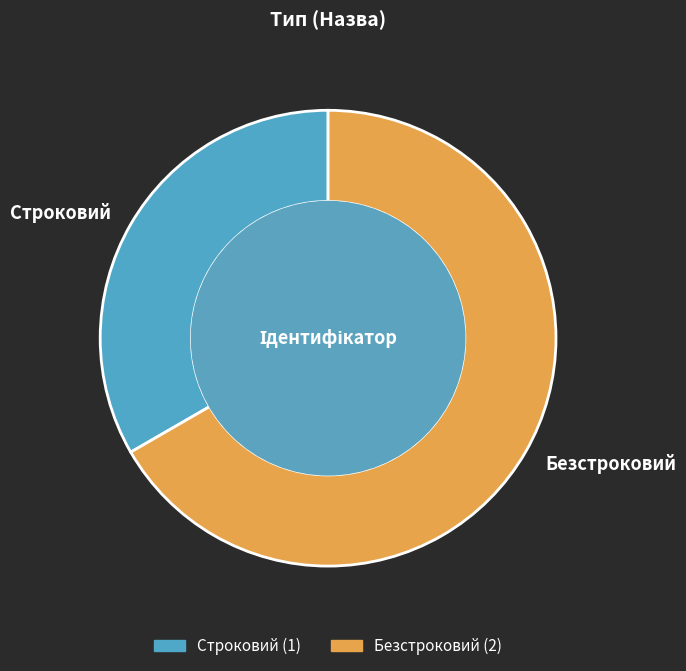

To the nearest percent, what portion does Безстроковий represent?

67%